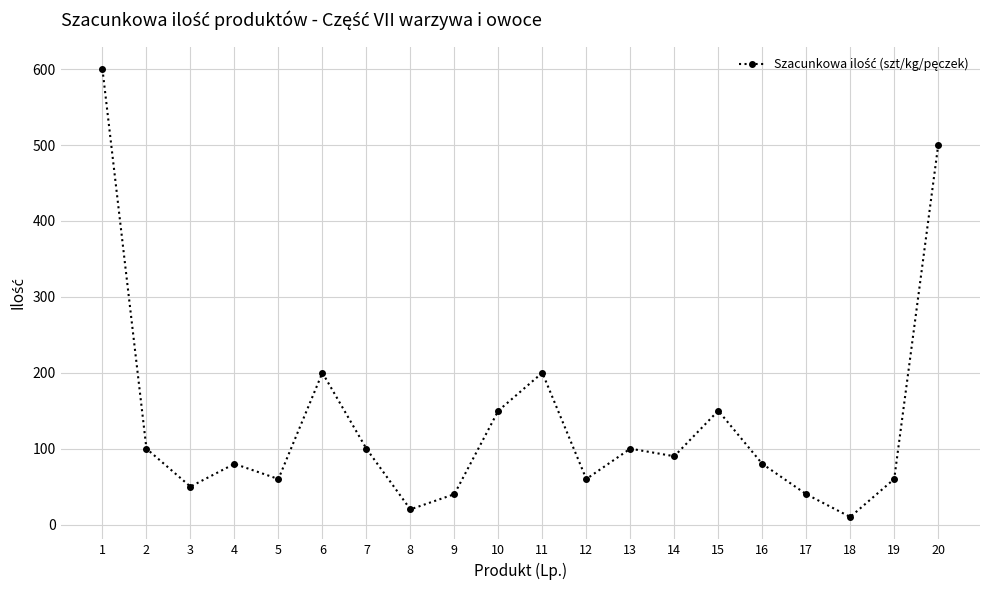

Approximately how many times larger is the value at 17 compared to 13?

0.4